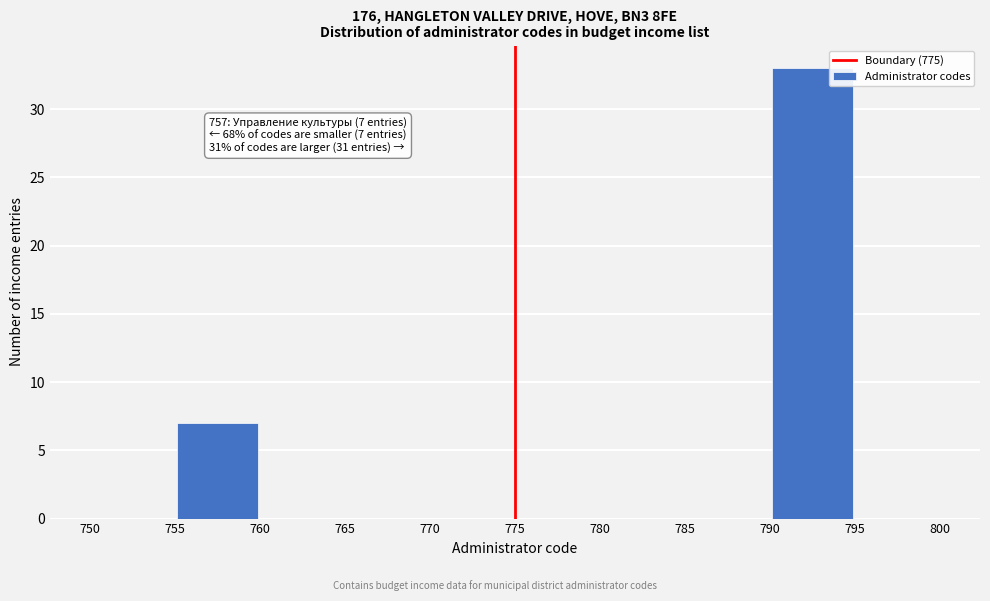

Over which range of the x-axis is the bar tallest?

790 to 795